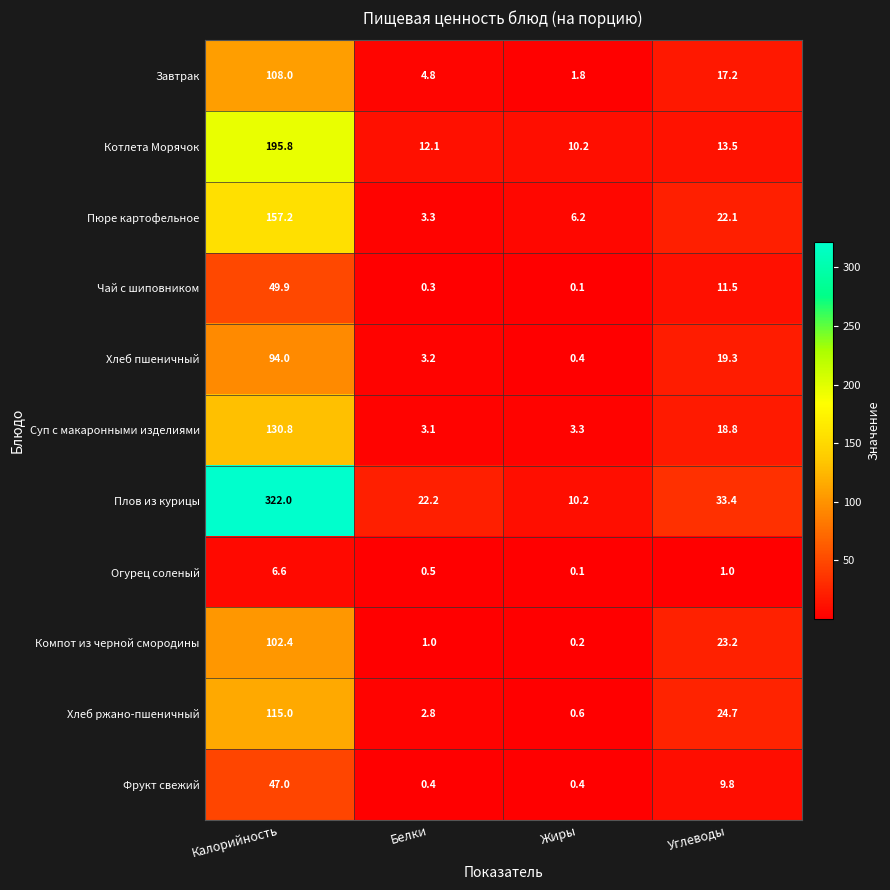

Which series has the largest range (max minus min)?

Плов из курицы